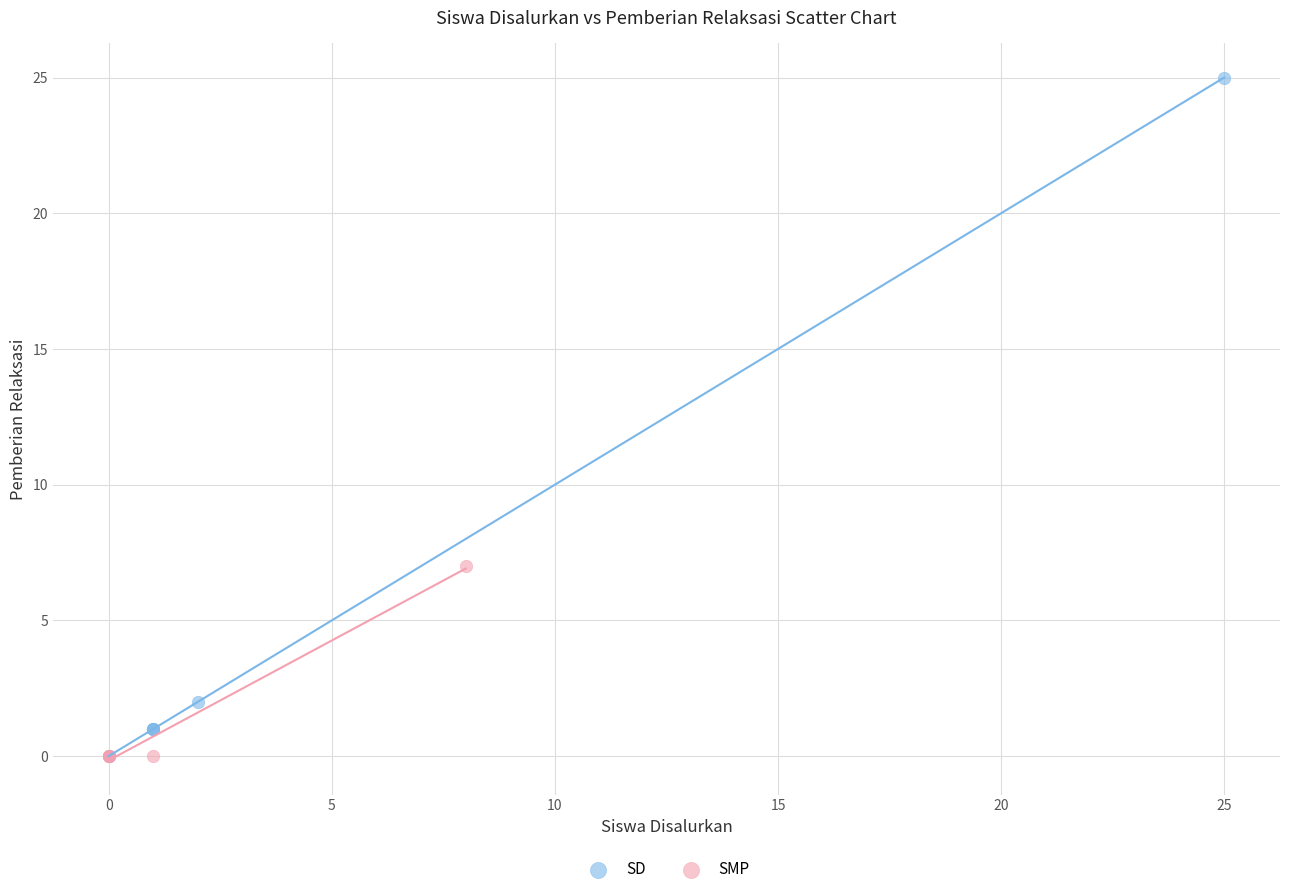

Which series reaches the maximum Y coordinate?

SD